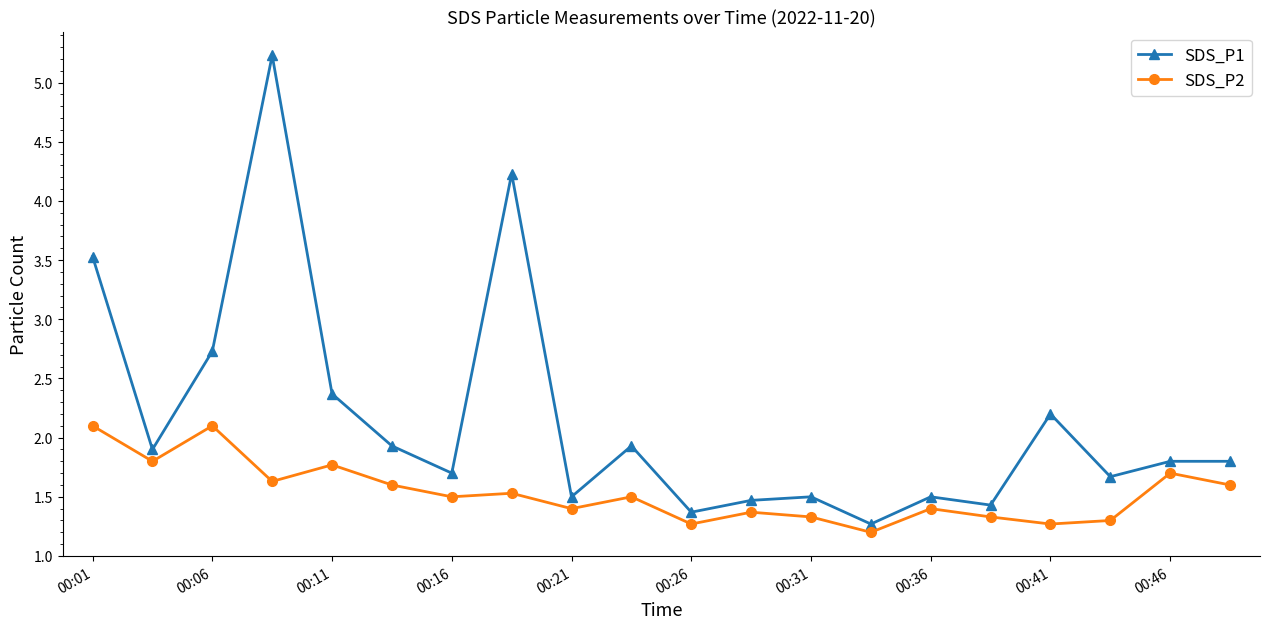

What is the difference between the maximum and minimum values in the SDS_P2 series?

0.9